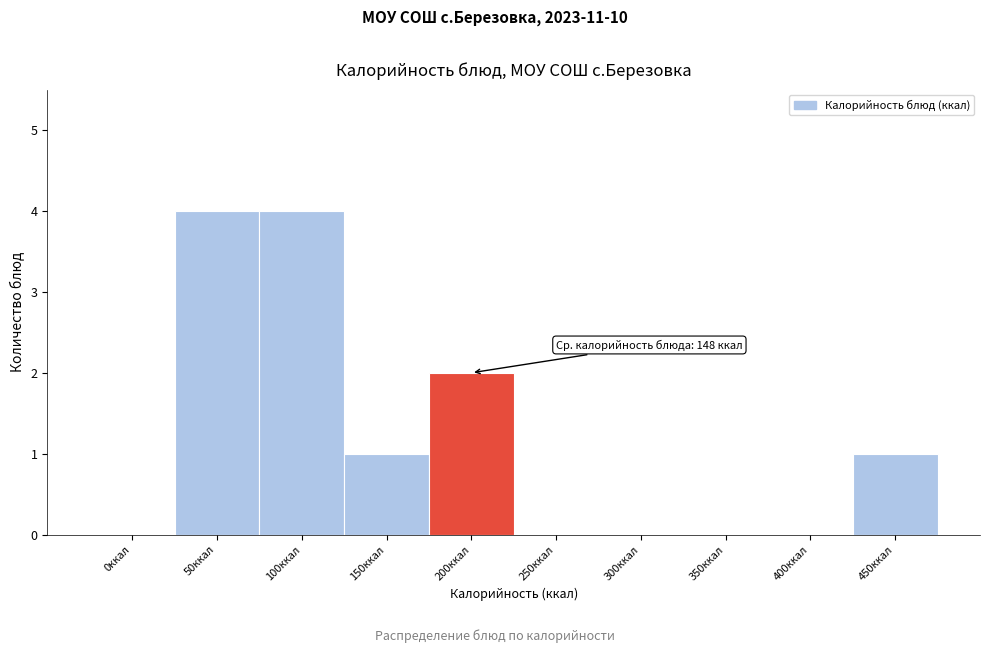

Reading right to left, list all the values displayed in this chart.

450ккал=1	400ккал=0	350ккал=0	300ккал=0	250ккал=0	200ккал=2	150ккал=1	100ккал=4	50ккал=4	0ккал=0